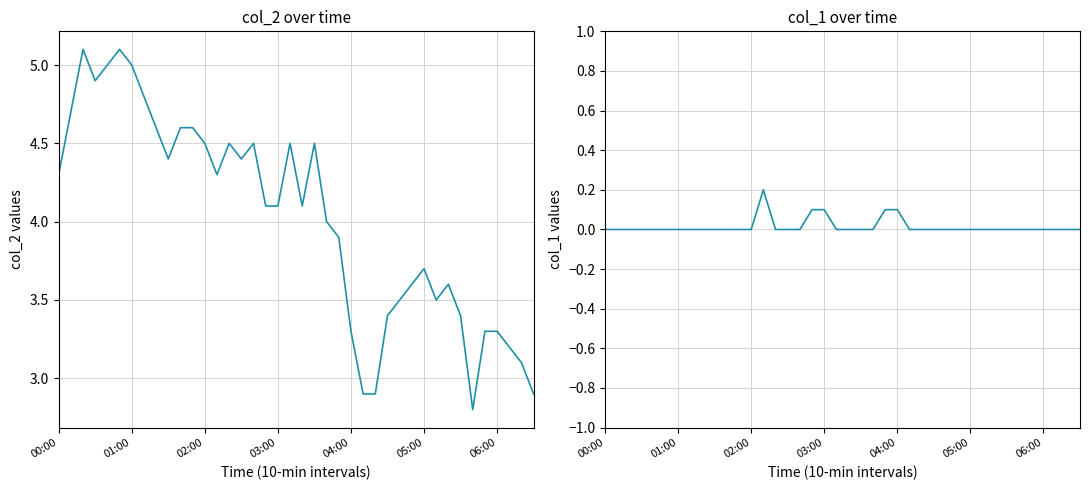

At which category does the chart reach its minimum across all series?

00:00